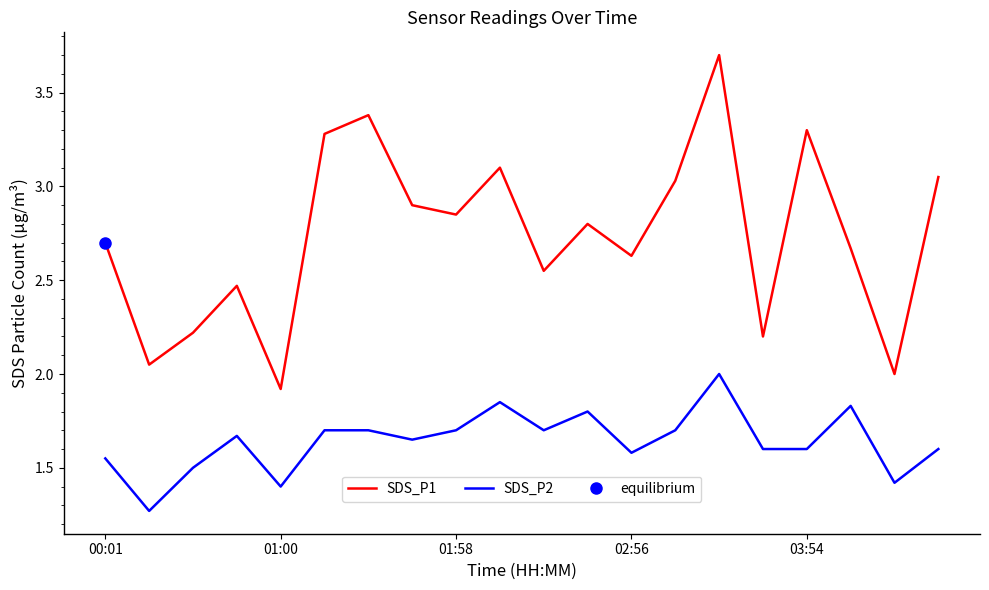

True or false: SDS_P2 and SDS_P1 cross at least once.

False